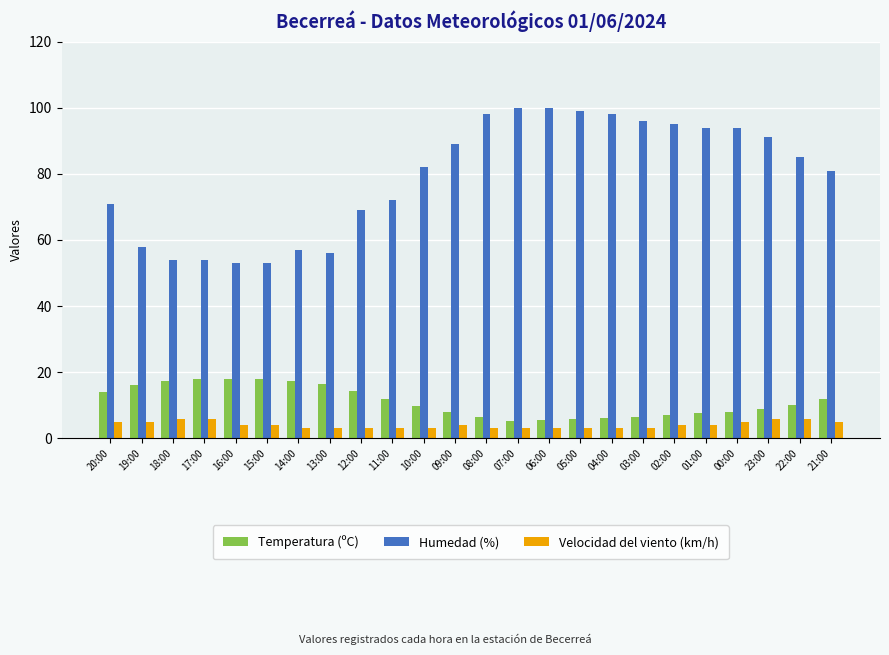

What is the label of the 3rd bar from the left?

18:00